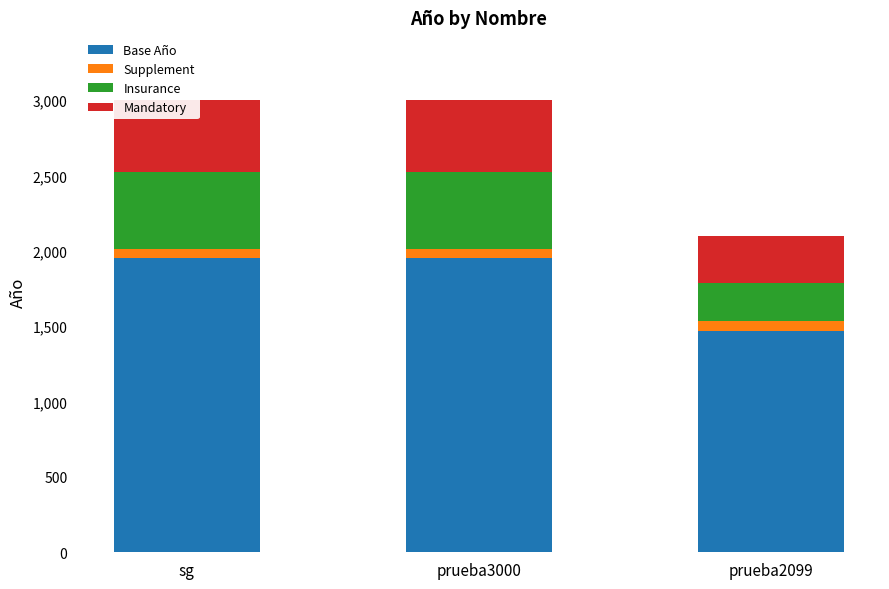

Reading left to right, list all the values displayed in this chart.

Base Año: sg=1950	prueba3000=1950	prueba2099=1469
Supplement: sg=60	prueba3000=60	prueba2099=63
Insurance: sg=510	prueba3000=510	prueba2099=252
Mandatory: sg=480	prueba3000=480	prueba2099=315